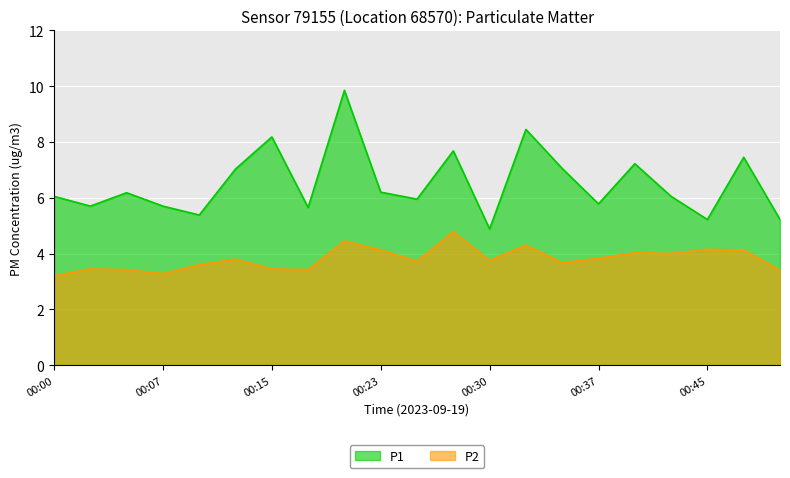

Reading left to right, transcribe all the data shown in this chart.

P1: 6.0	5.7	6.2	5.7	5.4	7.0	8.2	5.7	9.8	6.2	6.0	7.7	4.9	8.4	7.0	5.8	7.2	6.0	5.2	7.5	5.2
P2: 3.2	3.5	3.4	3.3	3.6	3.8	3.5	3.4	4.5	4.1	3.7	4.8	3.8	4.3	3.7	3.8	4.0	4.0	4.2	4.1	3.4